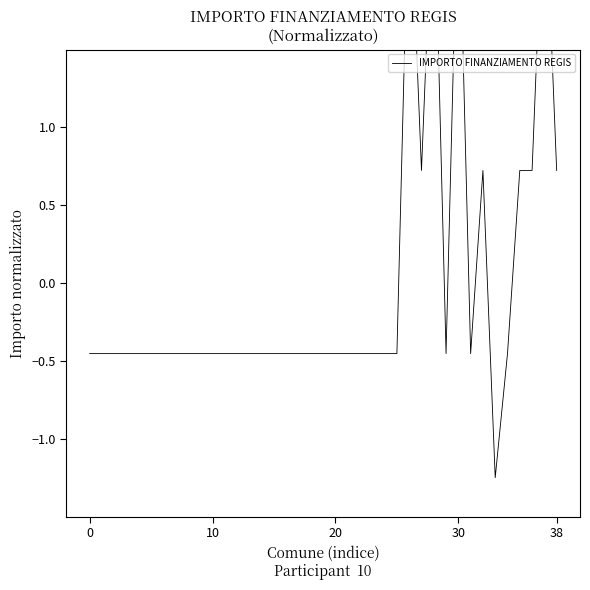

How many negative values are there?

30